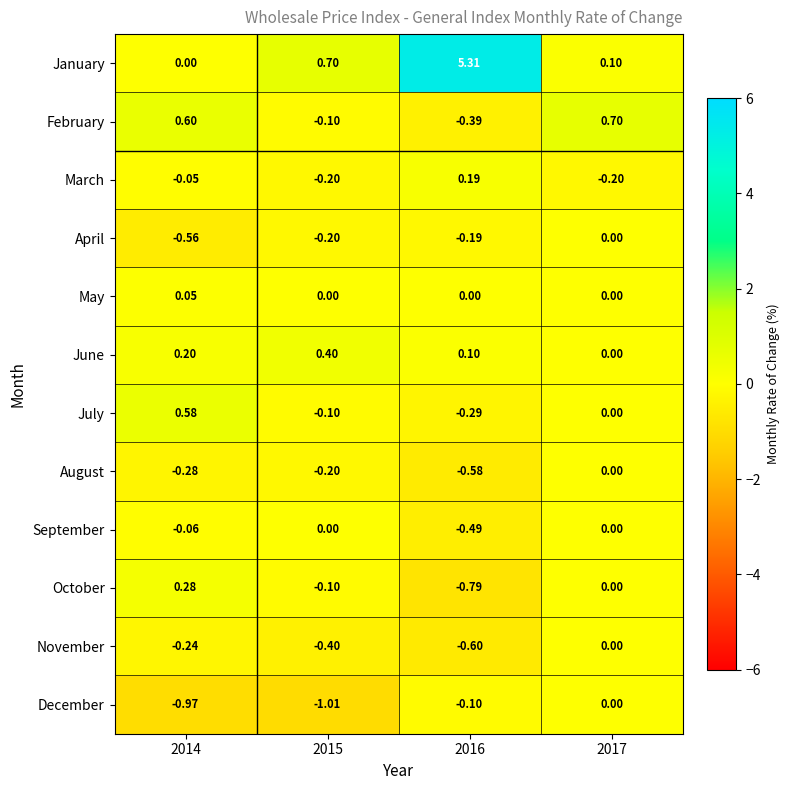

Rank the series at 2014 from highest to lowest value.

February, July, October, June, May, January, March, September, November, August, April, December